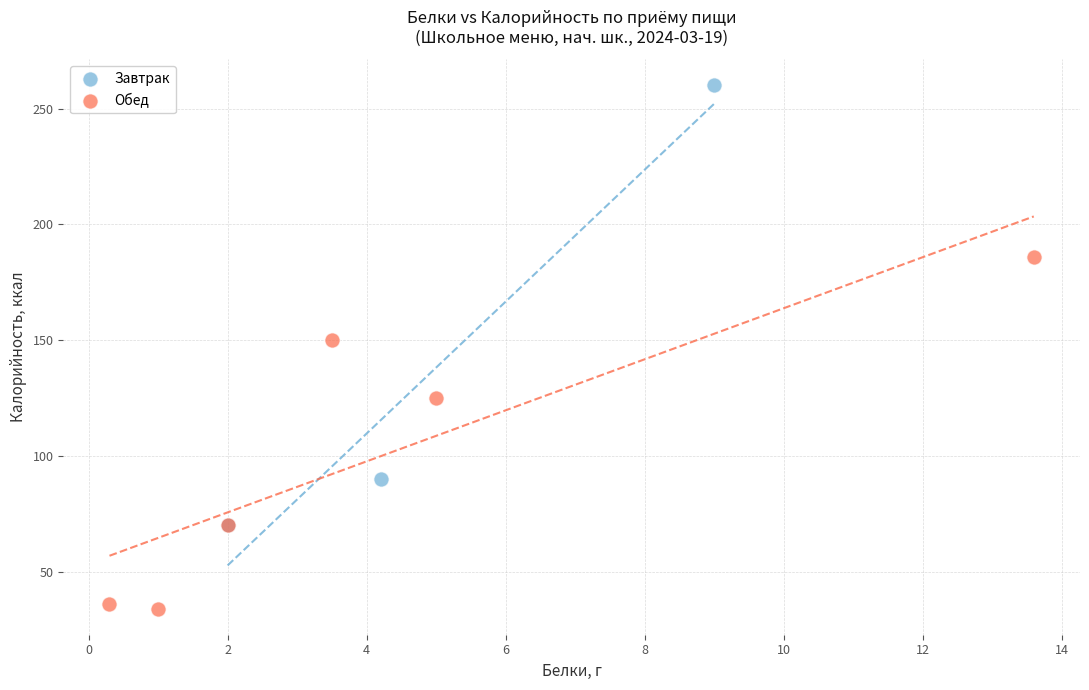

What are all the series names shown in the legend?

Завтрак, Обед